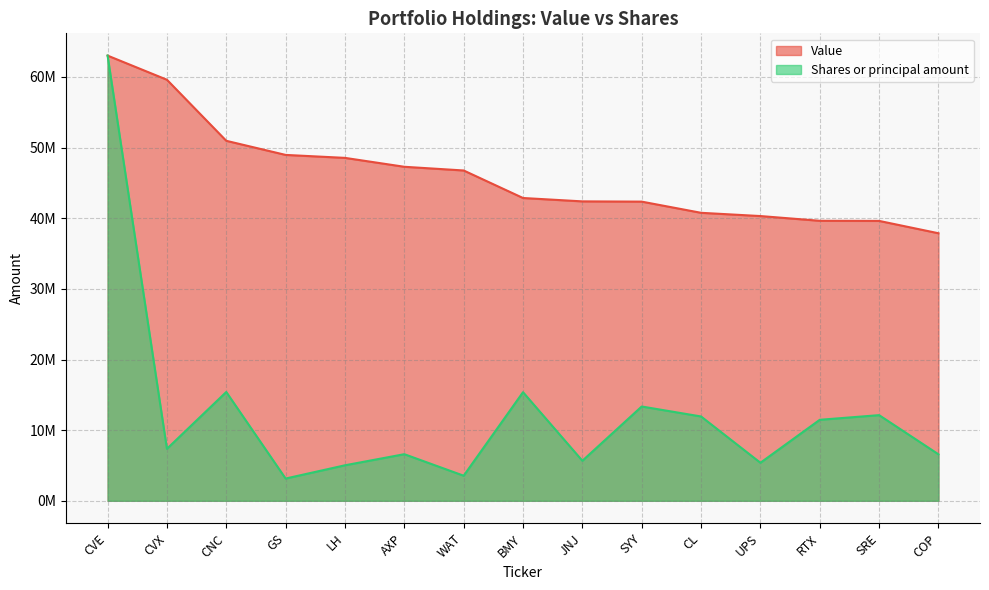

True or false: Value and Shares or principal amount cross at least once.

True